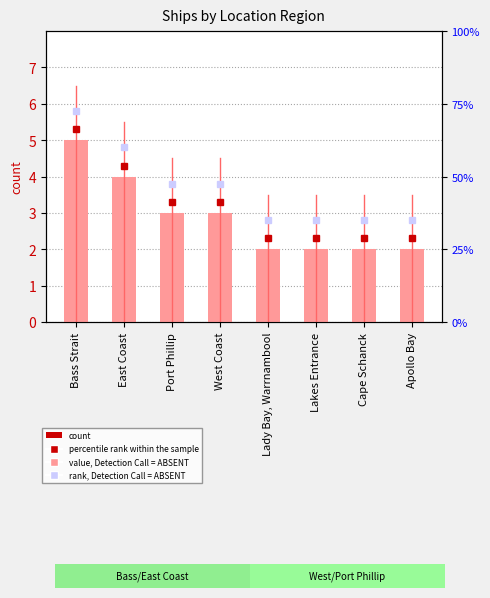

How many data points are less than 3?

4